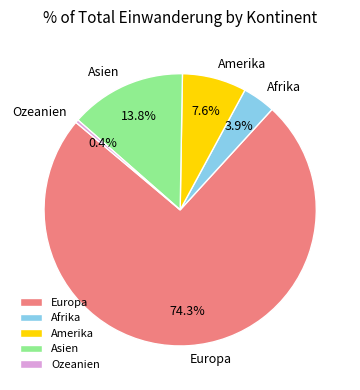

True or false: Ozeanien accounts for 0% of the total.

True